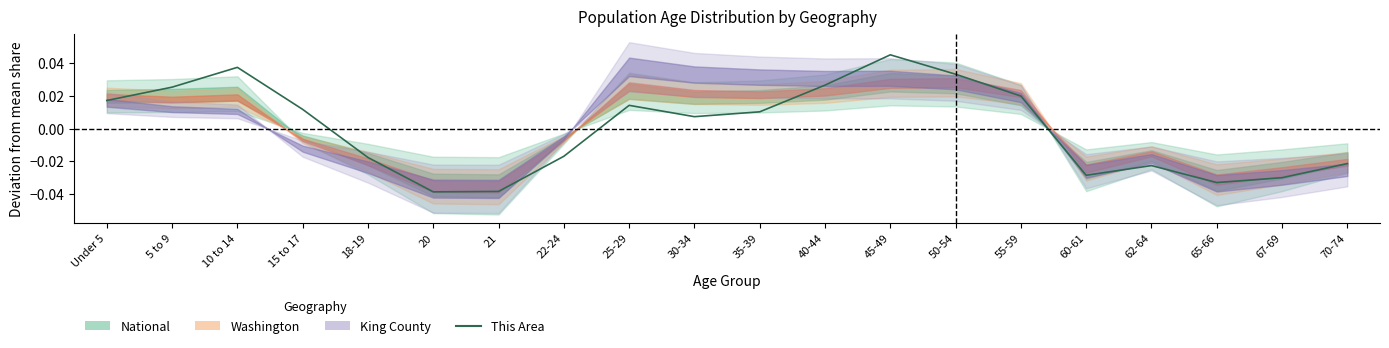

How many data points does each series have?

20